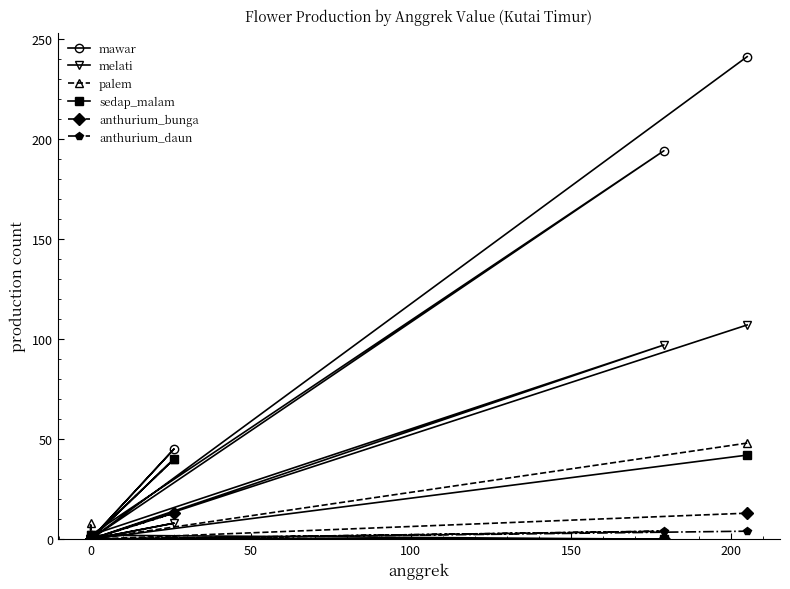

Rank the series by their maximum value, from highest to lowest.

mawar, melati, palem, sedap_malam, anthurium_bunga, anthurium_daun